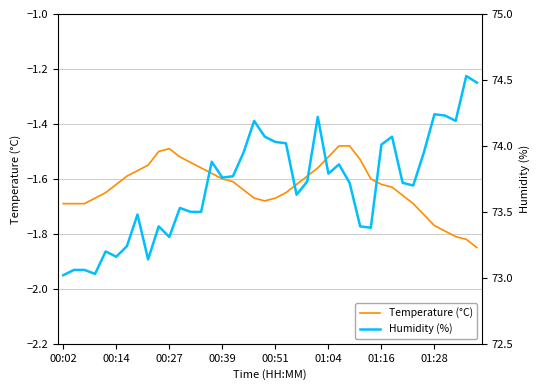

What is the smallest value displayed?

-1.9